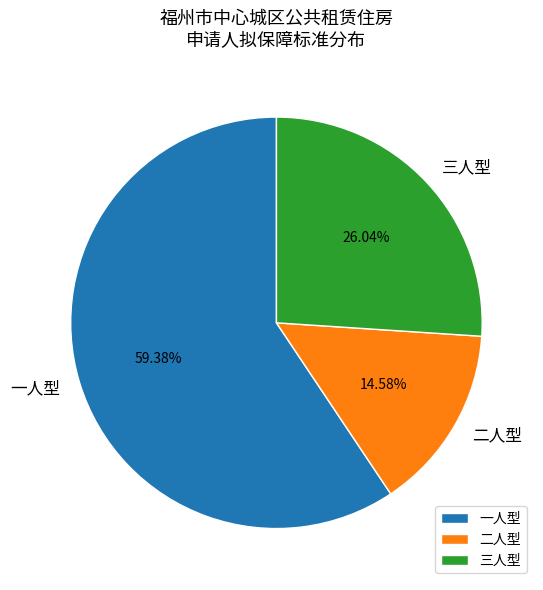

Between 一人型 and 二人型, which is larger?

一人型